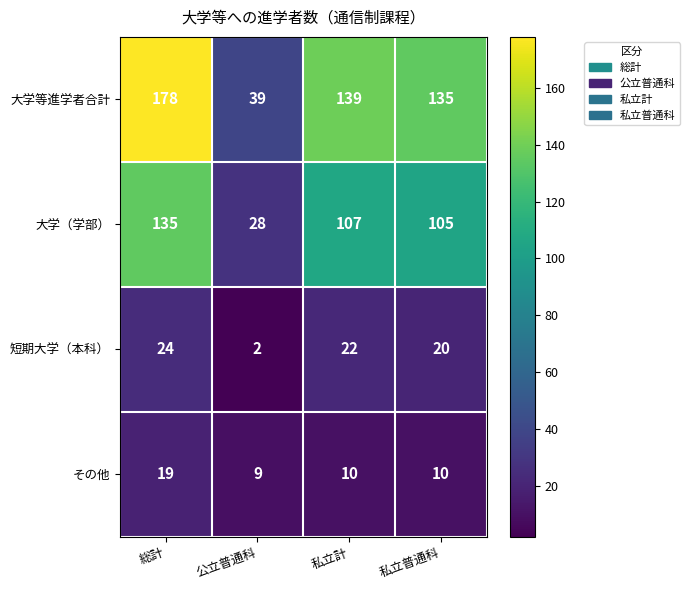

What is the sum of the 短期大学（本科） values at 私立計 and 公立普通科?

24